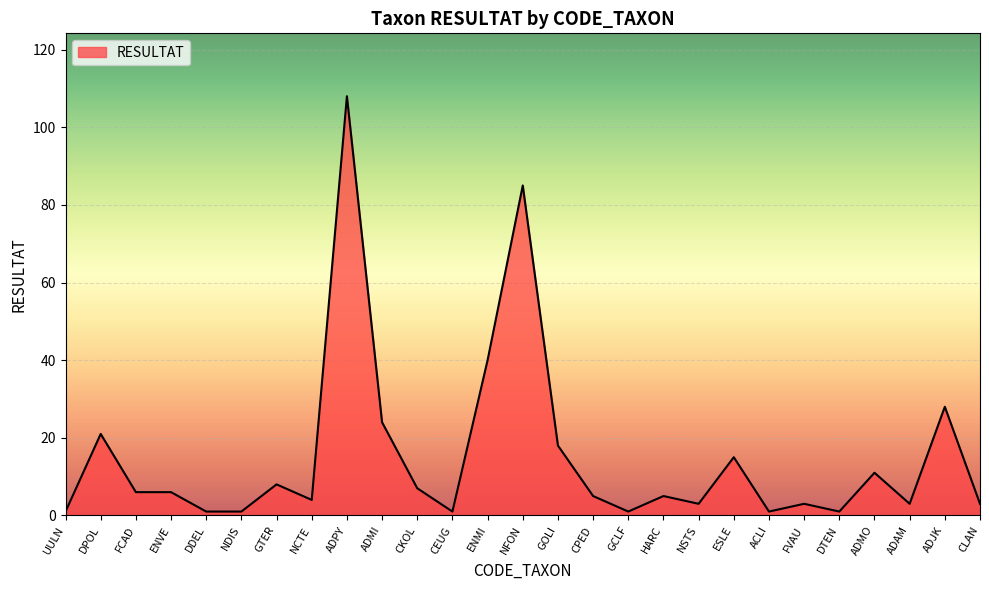

How many lines are shown in the chart?

1